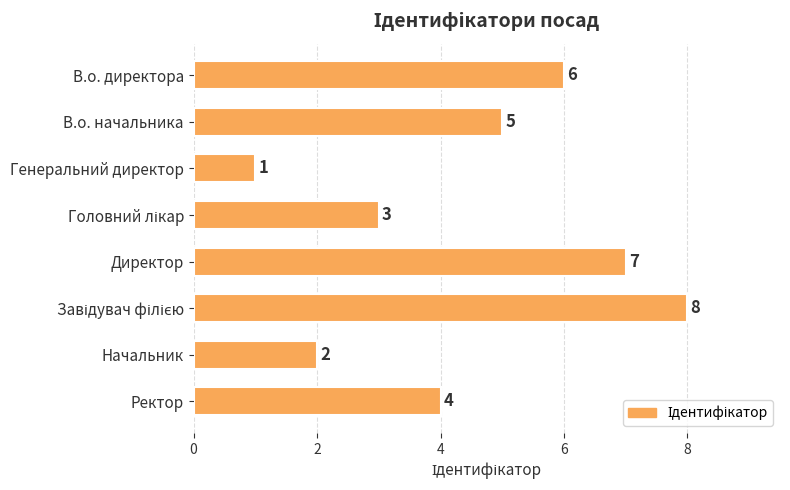

What is the difference between the second highest and second lowest values?

5